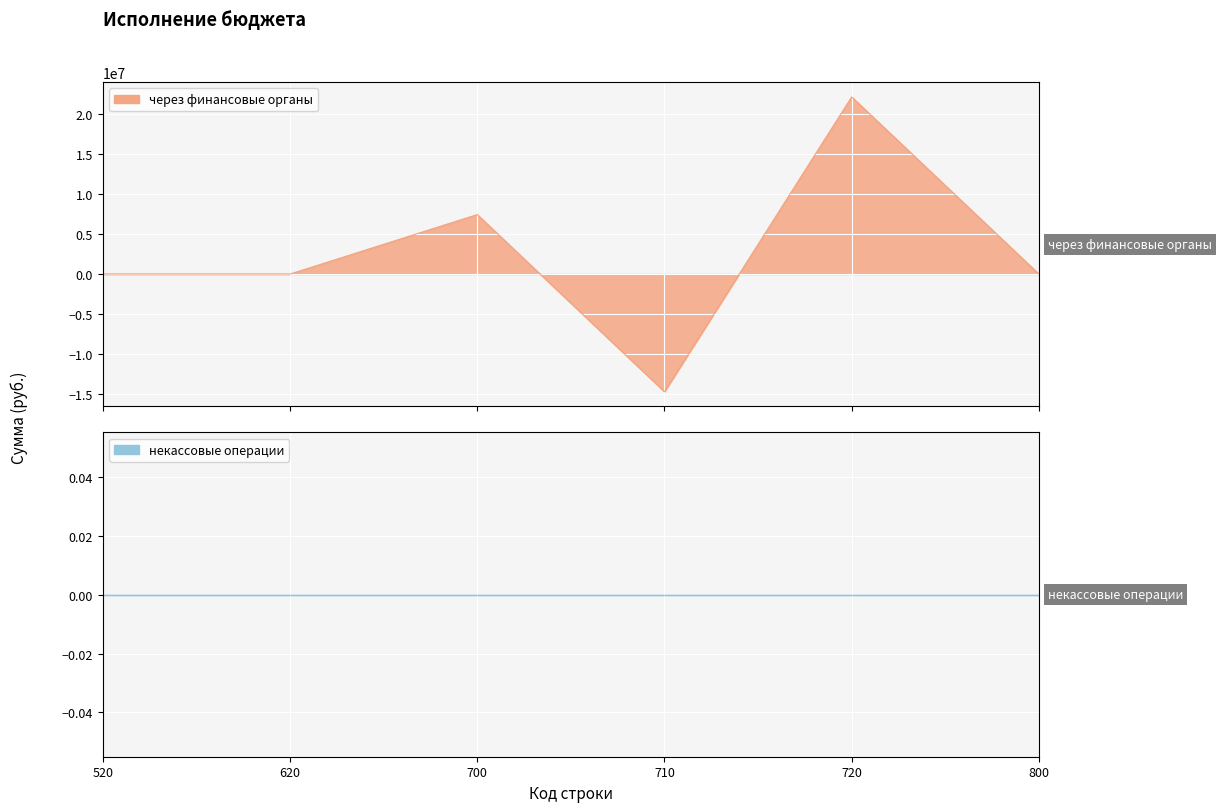

The chart shows a value of 19511537.7 at 620. True or false?

False